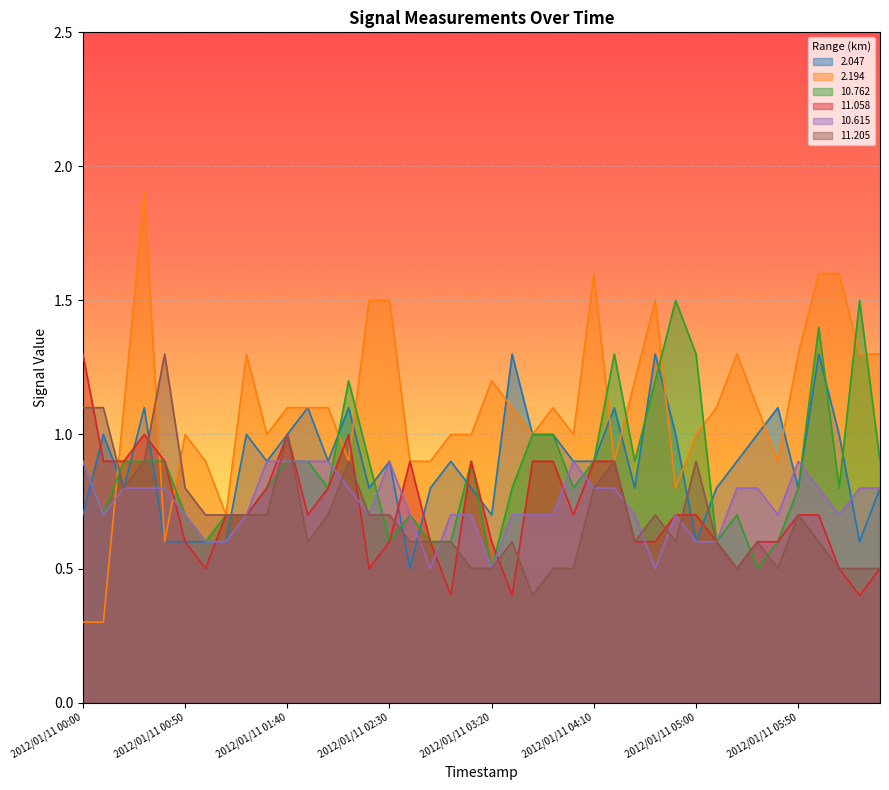

Reading left to right, list all the values displayed in this chart.

2.047: 2012/01/11 00:00=0.7	2012/01/11 00:10=1.0	2012/01/11 00:20=0.8	2012/01/11 00:30=1.1	2012/01/11 00:40=0.6	2012/01/11 00:50=0.6	2012/01/11 01:00=0.6	2012/01/11 01:10=0.6	2012/01/11 01:20=1.0	2012/01/11 01:30=0.9	2012/01/11 01:40=1.0	2012/01/11 01:50=1.1	2012/01/11 02:00=0.9	2012/01/11 02:10=1.1	2012/01/11 02:20=0.8	2012/01/11 02:30=0.9	2012/01/11 02:40=0.5	2012/01/11 02:50=0.8	2012/01/11 03:00=0.9	2012/01/11 03:10=0.8	2012/01/11 03:20=0.7	2012/01/11 03:30=1.3	2012/01/11 03:40=1.0	2012/01/11 03:50=1.0	2012/01/11 04:00=0.9	2012/01/11 04:10=0.9	2012/01/11 04:20=1.1	2012/01/11 04:30=0.8	2012/01/11 04:40=1.3	2012/01/11 04:50=1.0	2012/01/11 05:00=0.6	2012/01/11 05:10=0.8	2012/01/11 05:20=0.9	2012/01/11 05:30=1.0	2012/01/11 05:40=1.1	2012/01/11 05:50=0.8	2012/01/11 06:00=1.3	2012/01/11 06:10=1.0	2012/01/11 06:20=0.6	2012/01/11 06:30=0.8
2.194: 2012/01/11 00:00=0.3	2012/01/11 00:10=0.3	2012/01/11 00:20=1.1	2012/01/11 00:30=1.9	2012/01/11 00:40=0.6	2012/01/11 00:50=1.0	2012/01/11 01:00=0.9	2012/01/11 01:10=0.7	2012/01/11 01:20=1.3	2012/01/11 01:30=1.0	2012/01/11 01:40=1.1	2012/01/11 01:50=1.1	2012/01/11 02:00=1.1	2012/01/11 02:10=0.9	2012/01/11 02:20=1.5	2012/01/11 02:30=1.5	2012/01/11 02:40=0.9	2012/01/11 02:50=0.9	2012/01/11 03:00=1.0	2012/01/11 03:10=1.0	2012/01/11 03:20=1.2	2012/01/11 03:30=1.1	2012/01/11 03:40=1.0	2012/01/11 03:50=1.1	2012/01/11 04:00=1.0	2012/01/11 04:10=1.6	2012/01/11 04:20=0.9	2012/01/11 04:30=1.2	2012/01/11 04:40=1.5	2012/01/11 04:50=0.8	2012/01/11 05:00=1.0	2012/01/11 05:10=1.1	2012/01/11 05:20=1.3	2012/01/11 05:30=1.1	2012/01/11 05:40=0.9	2012/01/11 05:50=1.3	2012/01/11 06:00=1.6	2012/01/11 06:10=1.6	2012/01/11 06:20=1.3	2012/01/11 06:30=1.3
10.762: 2012/01/11 00:00=0.9	2012/01/11 00:10=0.7	2012/01/11 00:20=0.9	2012/01/11 00:30=0.9	2012/01/11 00:40=0.9	2012/01/11 00:50=0.7	2012/01/11 01:00=0.6	2012/01/11 01:10=0.7	2012/01/11 01:20=0.7	2012/01/11 01:30=0.8	2012/01/11 01:40=0.9	2012/01/11 01:50=0.9	2012/01/11 02:00=0.8	2012/01/11 02:10=1.2	2012/01/11 02:20=0.9	2012/01/11 02:30=0.6	2012/01/11 02:40=0.7	2012/01/11 02:50=0.6	2012/01/11 03:00=0.6	2012/01/11 03:10=0.9	2012/01/11 03:20=0.5	2012/01/11 03:30=0.8	2012/01/11 03:40=1.0	2012/01/11 03:50=1.0	2012/01/11 04:00=0.8	2012/01/11 04:10=0.9	2012/01/11 04:20=1.3	2012/01/11 04:30=0.9	2012/01/11 04:40=1.2	2012/01/11 04:50=1.5	2012/01/11 05:00=1.3	2012/01/11 05:10=0.6	2012/01/11 05:20=0.7	2012/01/11 05:30=0.5	2012/01/11 05:40=0.6	2012/01/11 05:50=0.8	2012/01/11 06:00=1.4	2012/01/11 06:10=0.8	2012/01/11 06:20=1.5	2012/01/11 06:30=0.9
11.058: 2012/01/11 00:00=1.3	2012/01/11 00:10=0.9	2012/01/11 00:20=0.9	2012/01/11 00:30=1.0	2012/01/11 00:40=0.9	2012/01/11 00:50=0.6	2012/01/11 01:00=0.5	2012/01/11 01:10=0.7	2012/01/11 01:20=0.7	2012/01/11 01:30=0.8	2012/01/11 01:40=1.0	2012/01/11 01:50=0.7	2012/01/11 02:00=0.8	2012/01/11 02:10=1.0	2012/01/11 02:20=0.5	2012/01/11 02:30=0.6	2012/01/11 02:40=0.9	2012/01/11 02:50=0.6	2012/01/11 03:00=0.4	2012/01/11 03:10=0.9	2012/01/11 03:20=0.6	2012/01/11 03:30=0.4	2012/01/11 03:40=0.9	2012/01/11 03:50=0.9	2012/01/11 04:00=0.7	2012/01/11 04:10=0.9	2012/01/11 04:20=0.9	2012/01/11 04:30=0.6	2012/01/11 04:40=0.6	2012/01/11 04:50=0.7	2012/01/11 05:00=0.7	2012/01/11 05:10=0.6	2012/01/11 05:20=0.5	2012/01/11 05:30=0.6	2012/01/11 05:40=0.6	2012/01/11 05:50=0.7	2012/01/11 06:00=0.7	2012/01/11 06:10=0.5	2012/01/11 06:20=0.4	2012/01/11 06:30=0.5
10.615: 2012/01/11 00:00=0.9	2012/01/11 00:10=0.7	2012/01/11 00:20=0.8	2012/01/11 00:30=0.8	2012/01/11 00:40=0.8	2012/01/11 00:50=0.7	2012/01/11 01:00=0.6	2012/01/11 01:10=0.6	2012/01/11 01:20=0.7	2012/01/11 01:30=0.9	2012/01/11 01:40=0.9	2012/01/11 01:50=0.9	2012/01/11 02:00=0.9	2012/01/11 02:10=0.8	2012/01/11 02:20=0.7	2012/01/11 02:30=0.9	2012/01/11 02:40=0.7	2012/01/11 02:50=0.5	2012/01/11 03:00=0.7	2012/01/11 03:10=0.7	2012/01/11 03:20=0.5	2012/01/11 03:30=0.7	2012/01/11 03:40=0.7	2012/01/11 03:50=0.7	2012/01/11 04:00=0.9	2012/01/11 04:10=0.8	2012/01/11 04:20=0.8	2012/01/11 04:30=0.7	2012/01/11 04:40=0.5	2012/01/11 04:50=0.7	2012/01/11 05:00=0.6	2012/01/11 05:10=0.6	2012/01/11 05:20=0.8	2012/01/11 05:30=0.8	2012/01/11 05:40=0.7	2012/01/11 05:50=0.9	2012/01/11 06:00=0.8	2012/01/11 06:10=0.7	2012/01/11 06:20=0.8	2012/01/11 06:30=0.8
11.205: 2012/01/11 00:00=1.1	2012/01/11 00:10=1.1	2012/01/11 00:20=0.8	2012/01/11 00:30=0.9	2012/01/11 00:40=1.3	2012/01/11 00:50=0.8	2012/01/11 01:00=0.7	2012/01/11 01:10=0.7	2012/01/11 01:20=0.7	2012/01/11 01:30=0.7	2012/01/11 01:40=1.0	2012/01/11 01:50=0.6	2012/01/11 02:00=0.7	2012/01/11 02:10=0.9	2012/01/11 02:20=0.7	2012/01/11 02:30=0.7	2012/01/11 02:40=0.6	2012/01/11 02:50=0.6	2012/01/11 03:00=0.6	2012/01/11 03:10=0.5	2012/01/11 03:20=0.5	2012/01/11 03:30=0.6	2012/01/11 03:40=0.4	2012/01/11 03:50=0.5	2012/01/11 04:00=0.5	2012/01/11 04:10=0.8	2012/01/11 04:20=0.9	2012/01/11 04:30=0.6	2012/01/11 04:40=0.7	2012/01/11 04:50=0.6	2012/01/11 05:00=0.9	2012/01/11 05:10=0.6	2012/01/11 05:20=0.5	2012/01/11 05:30=0.6	2012/01/11 05:40=0.5	2012/01/11 05:50=0.7	2012/01/11 06:00=0.6	2012/01/11 06:10=0.5	2012/01/11 06:20=0.5	2012/01/11 06:30=0.5